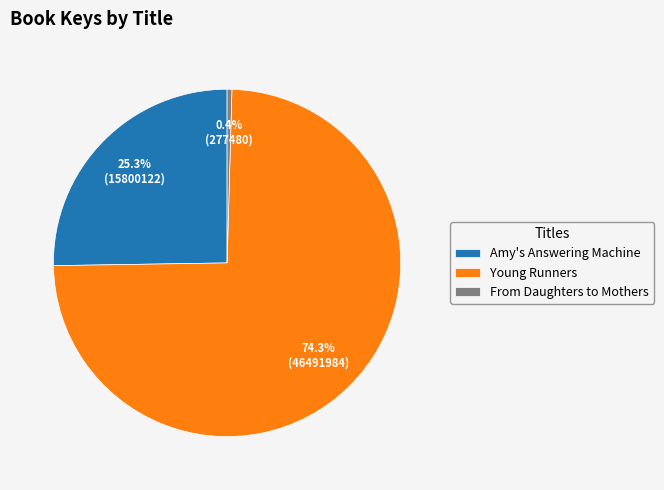

To the nearest percent, what is the difference between the largest and smallest slice percentages?

74%